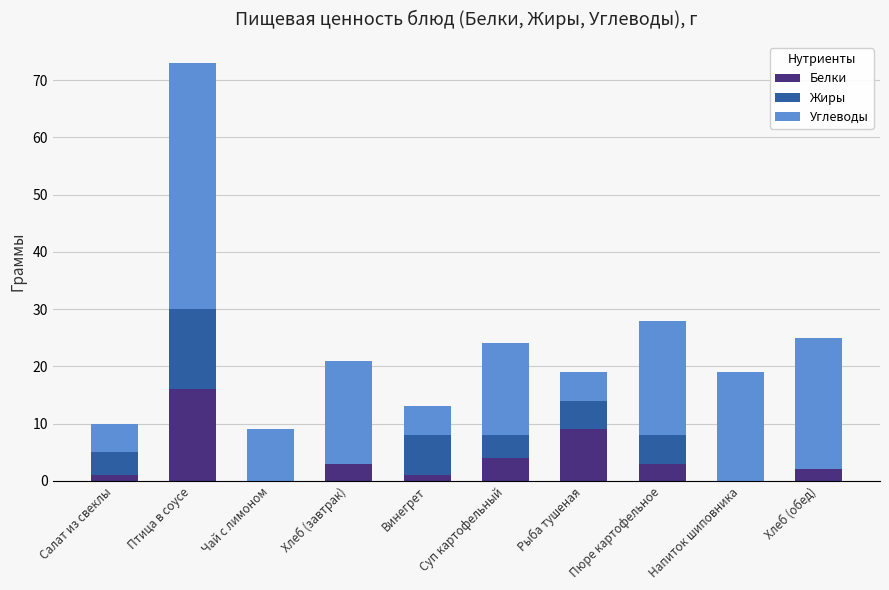

What are all the series names shown in the legend?

Белки, Жиры, Углеводы